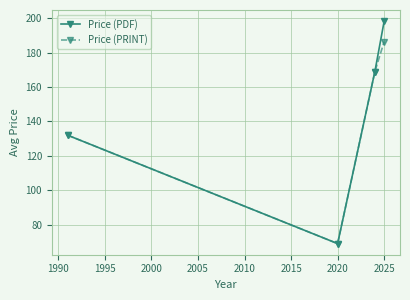

Which series has the largest total across all categories?

Price (PDF)